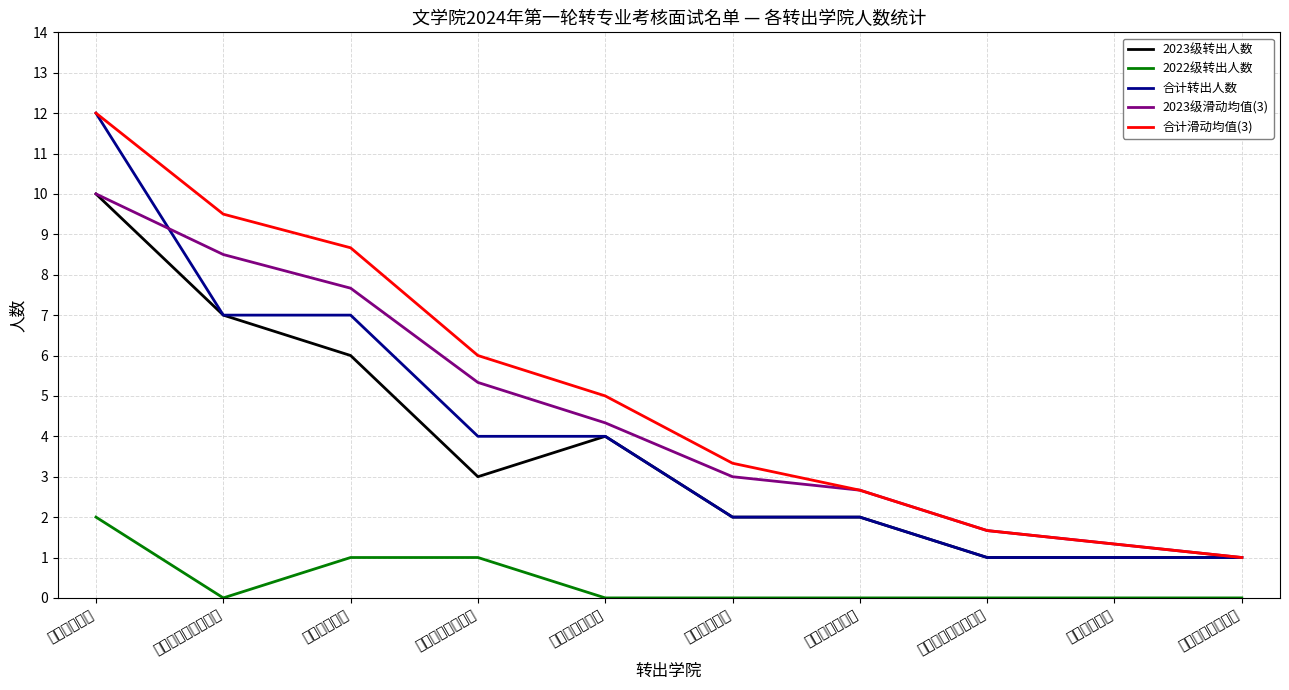

The value of 2023级转出人数 at 马克思主义学院 is 1.3. True or false?

False